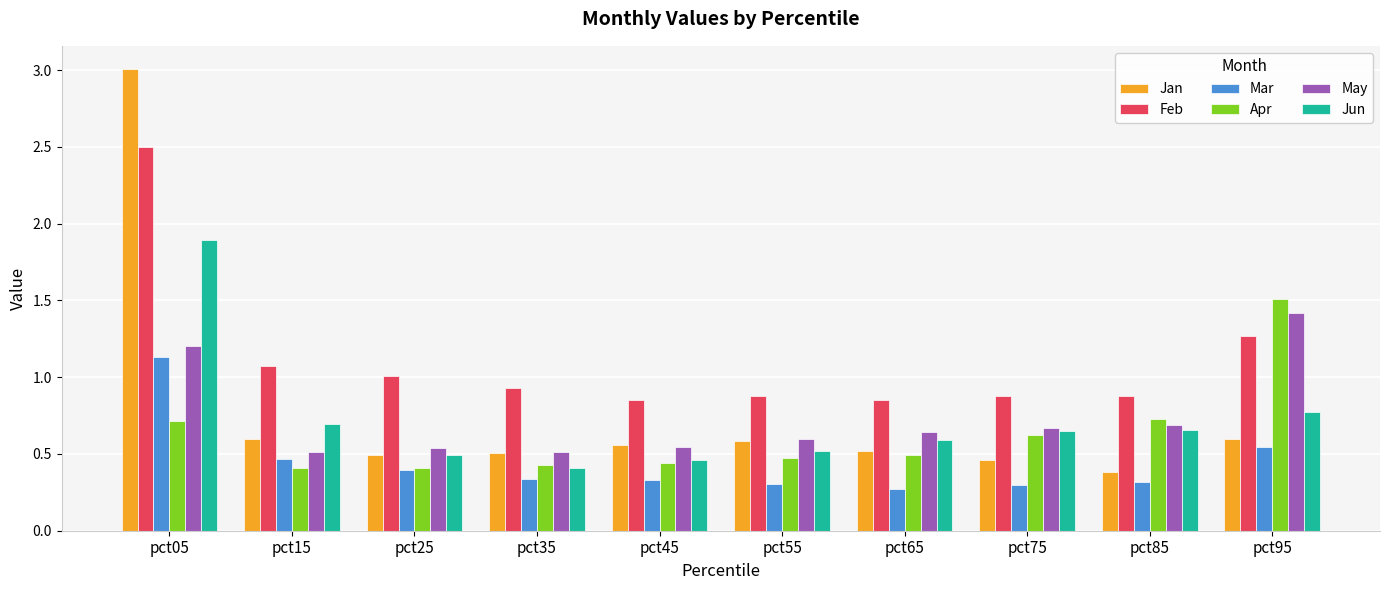

True or false: May has a value of 1.4 at pct95.

True